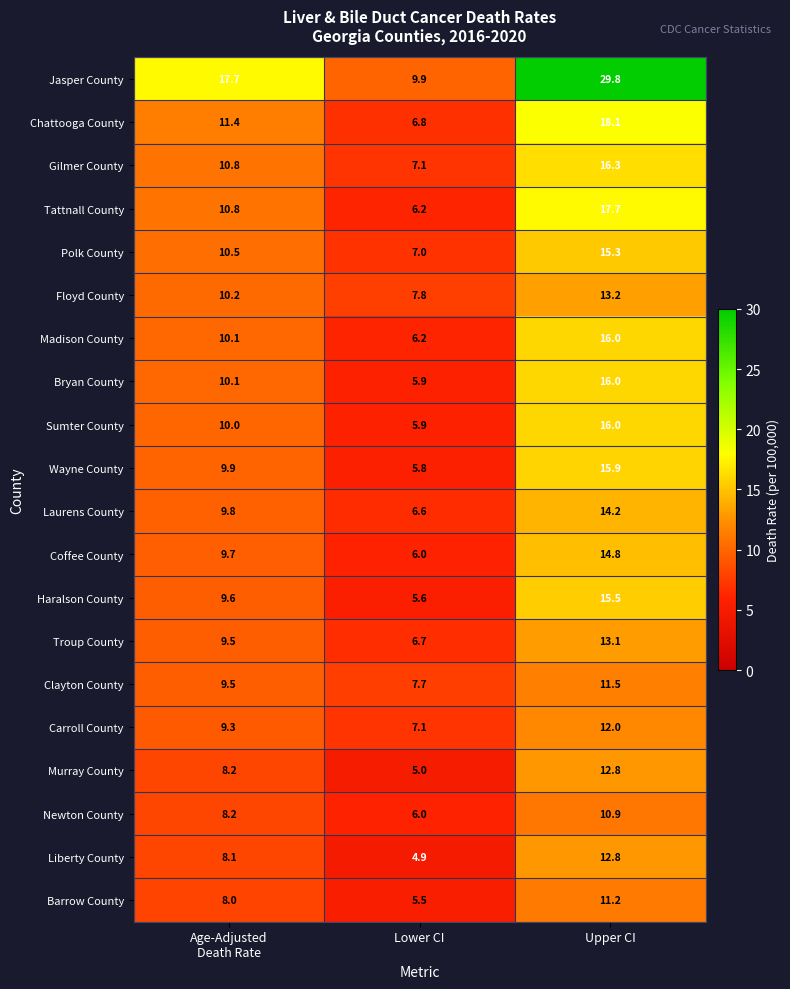

What is the total value across all series at Lower CI?

129.7